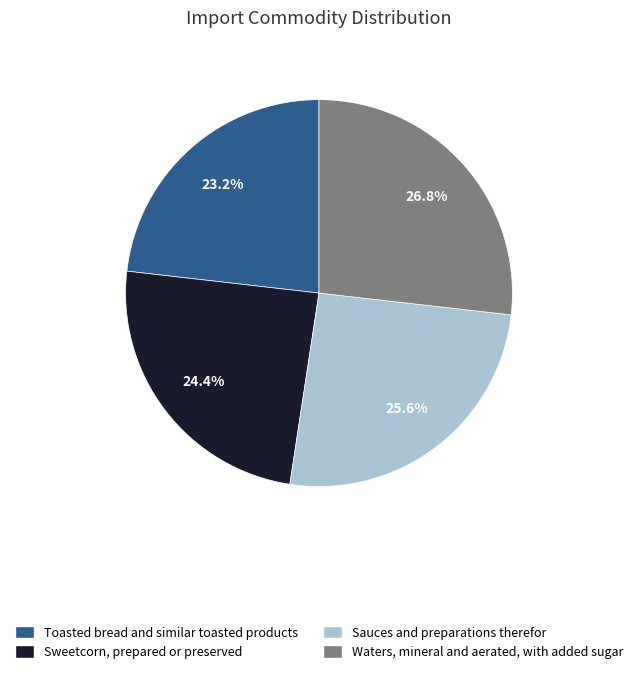

How many slices are in this pie chart?

4